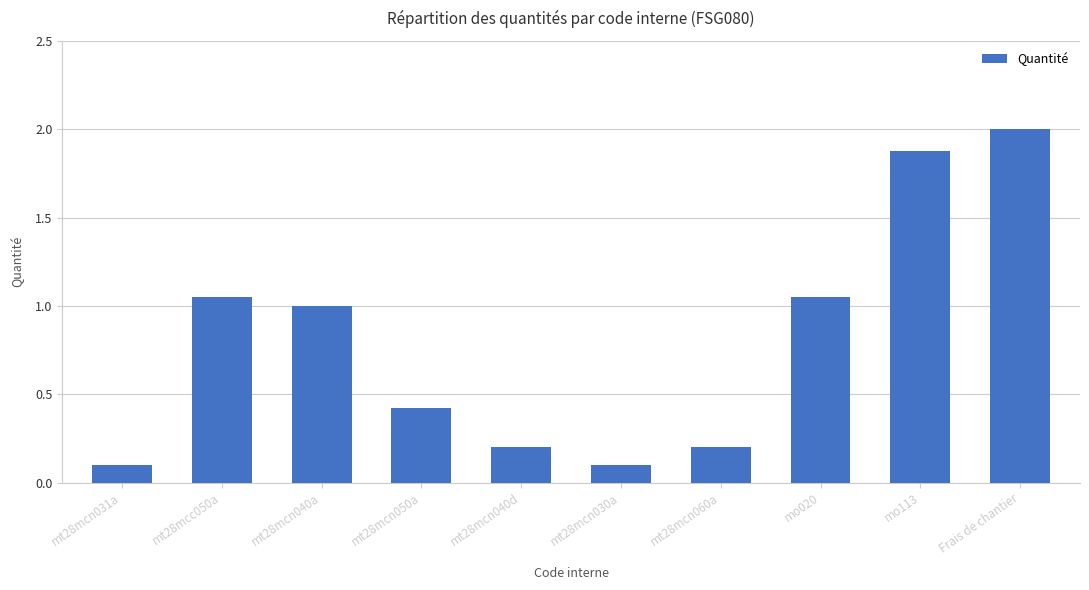

What is the label of the 8th bar from the right?

mt28mcn040a